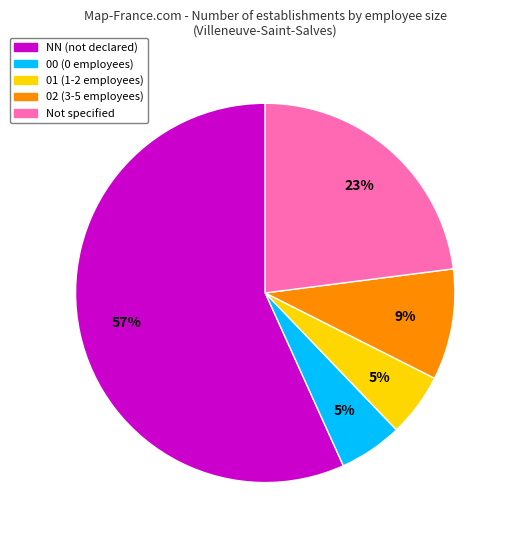

How many slices are in this pie chart?

5